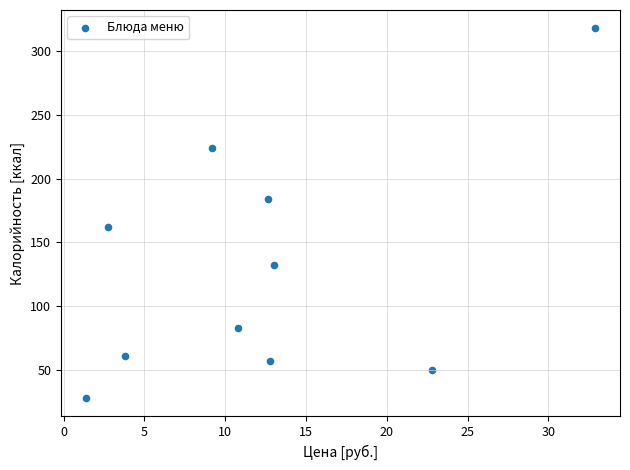

What is the average X value?

12.2